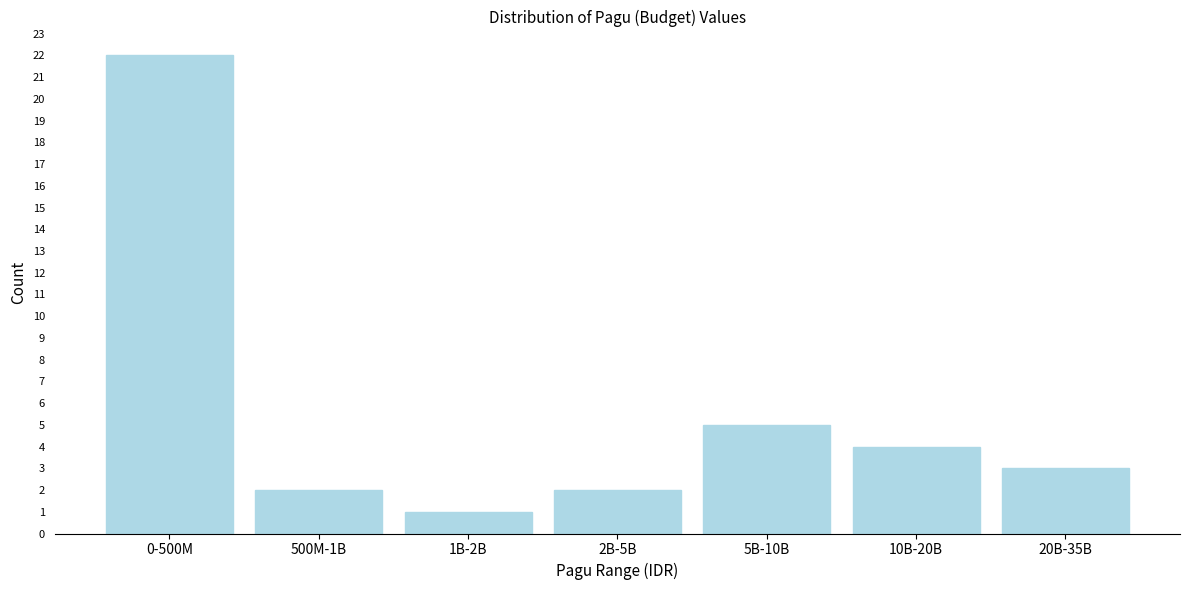

Reading left to right, what are all the values shown in this chart?

0-500M=22	500M-1B=2	1B-2B=1	2B-5B=2	5B-10B=5	10B-20B=4	20B-35B=3